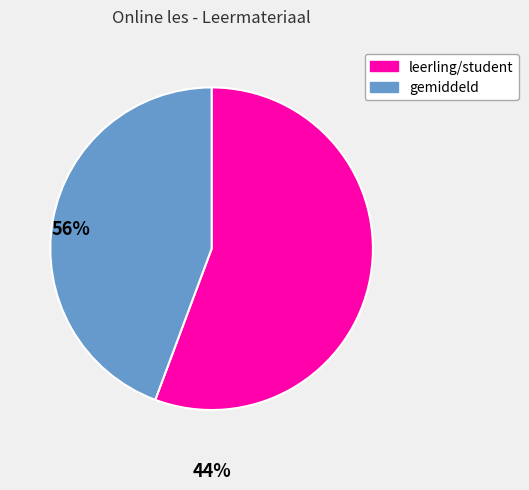

Does any single category account for the majority?

Yes